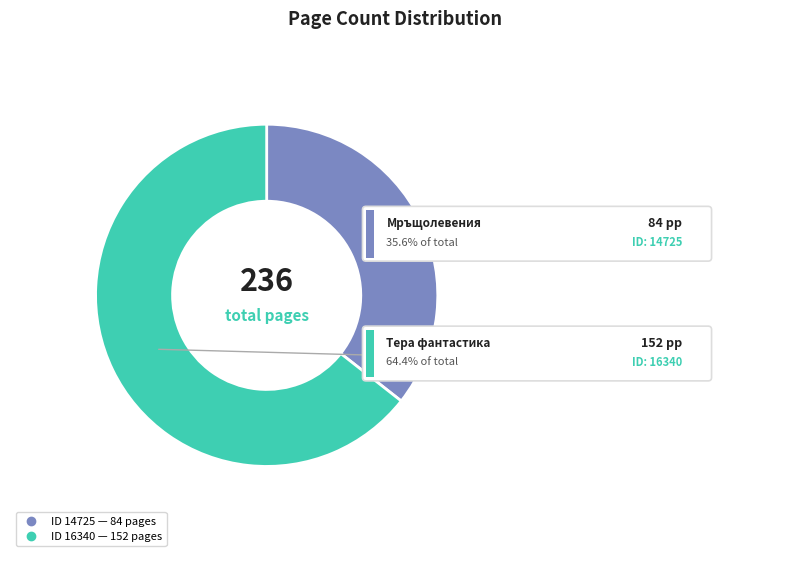

What percentage is the 14725 slice, to the nearest percent?

36%